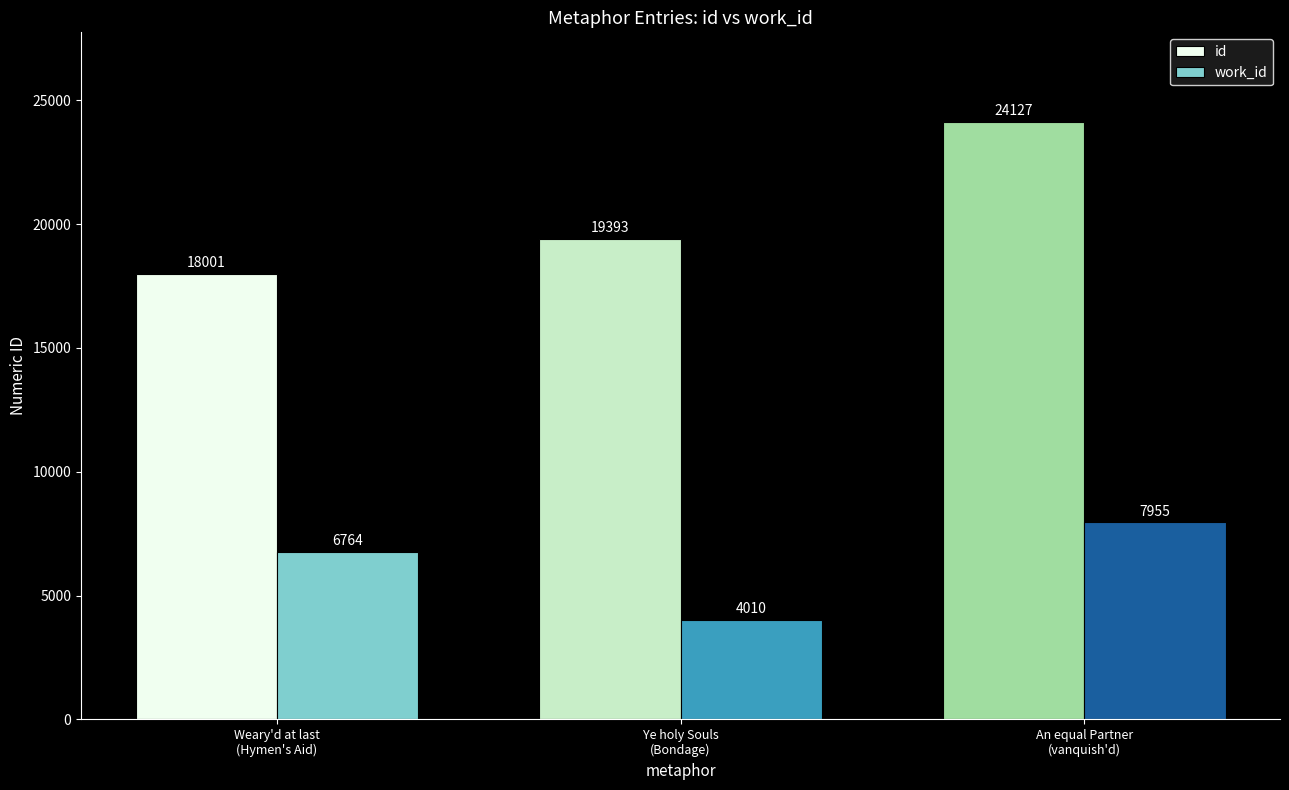

What is the difference between the highest and lowest values at Ye holy Souls
(Bondage)?

15383